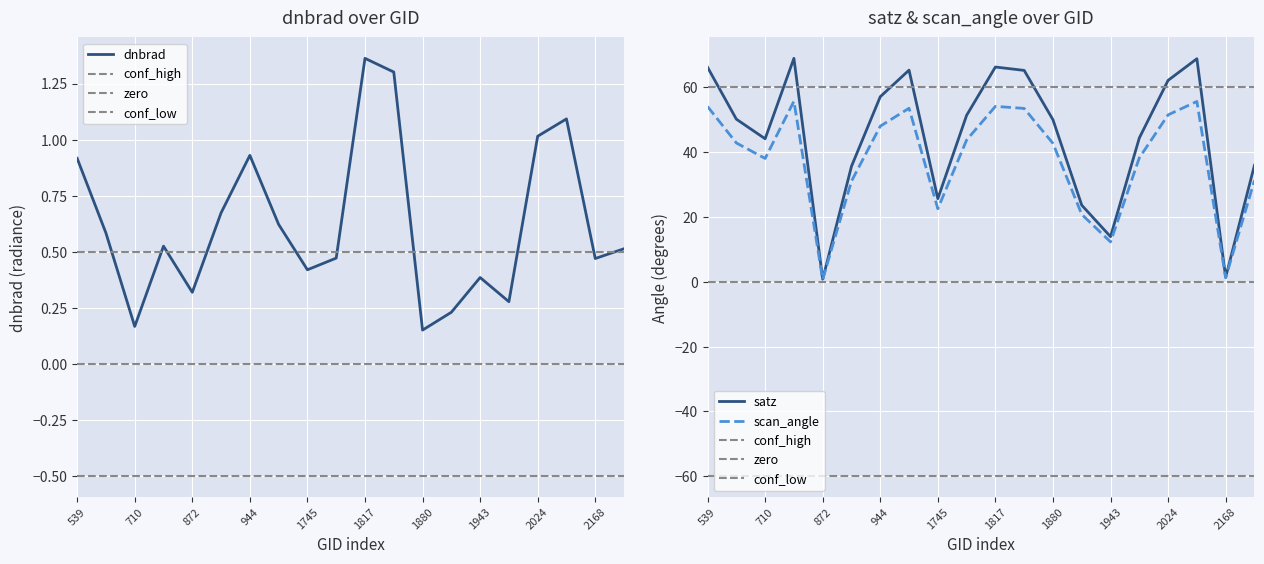

What is the maximum value shown in the chart?

68.9